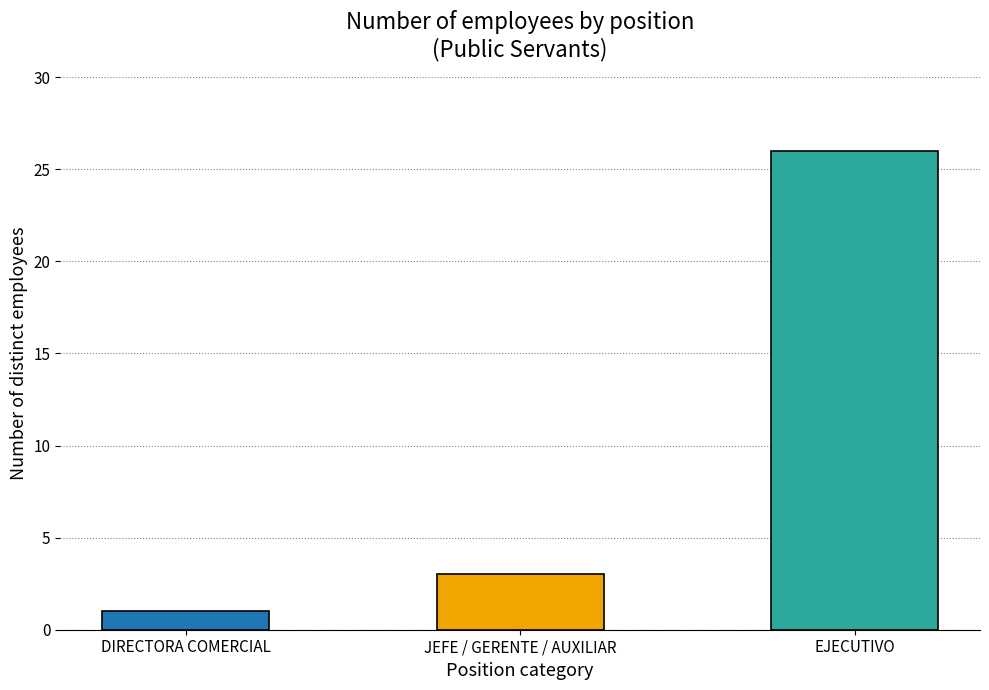

What is the change in value from DIRECTORA COMERCIAL to EJECUTIVO?

+25